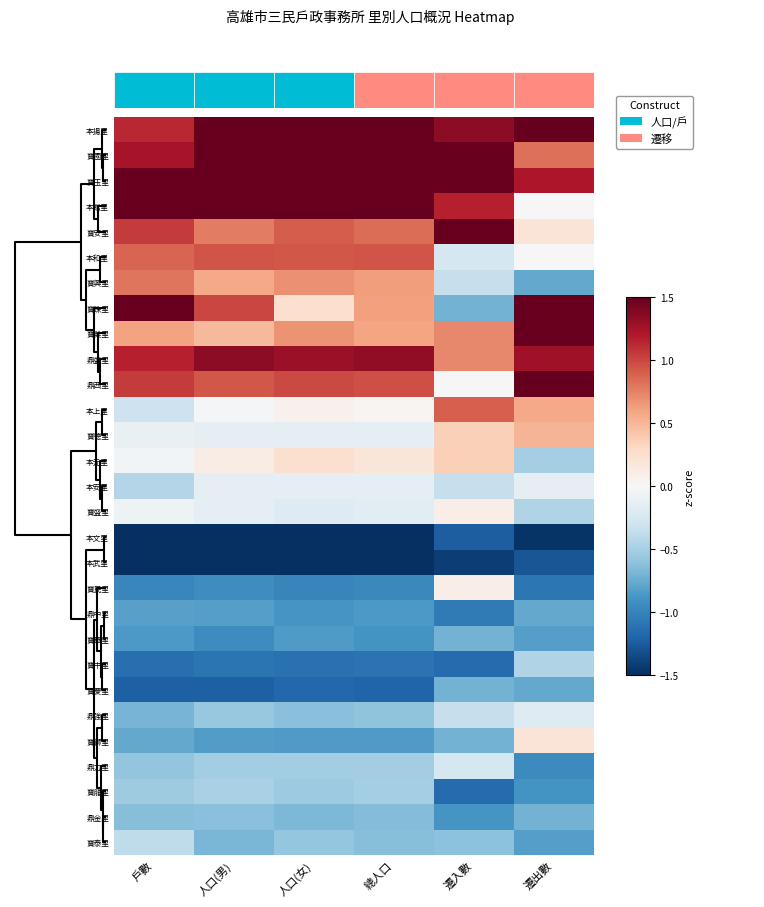

Which series has the largest total across all categories?

寶玉里